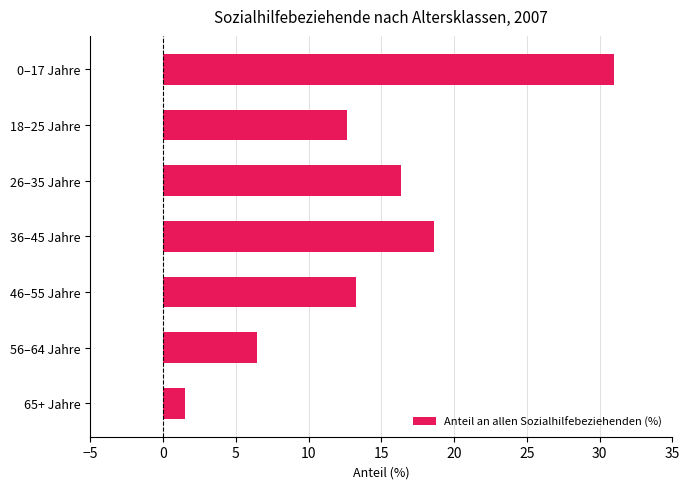

What is the value of the 6th bar from the top?

6.5